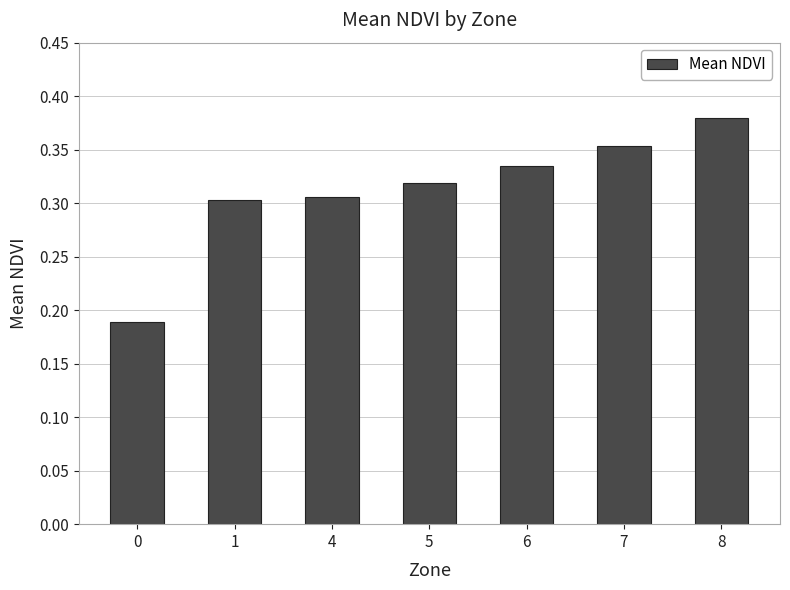

What is the sum of all values?

2.2